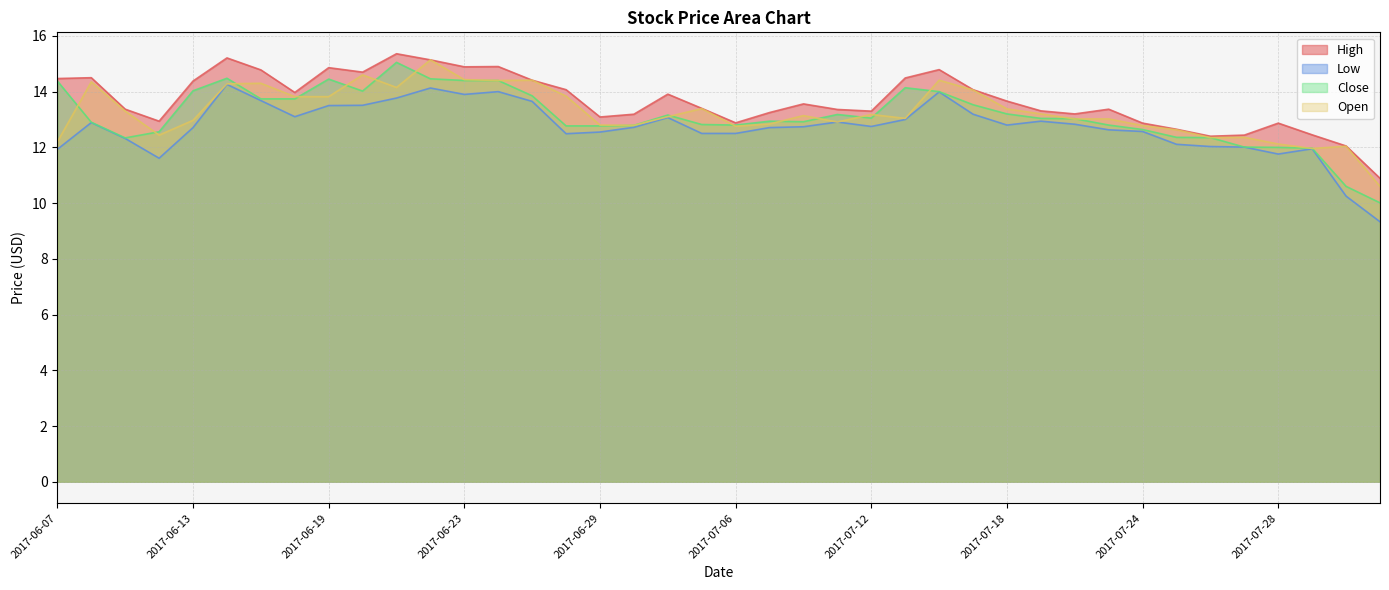

True or false: High and Low intersect in this chart.

False